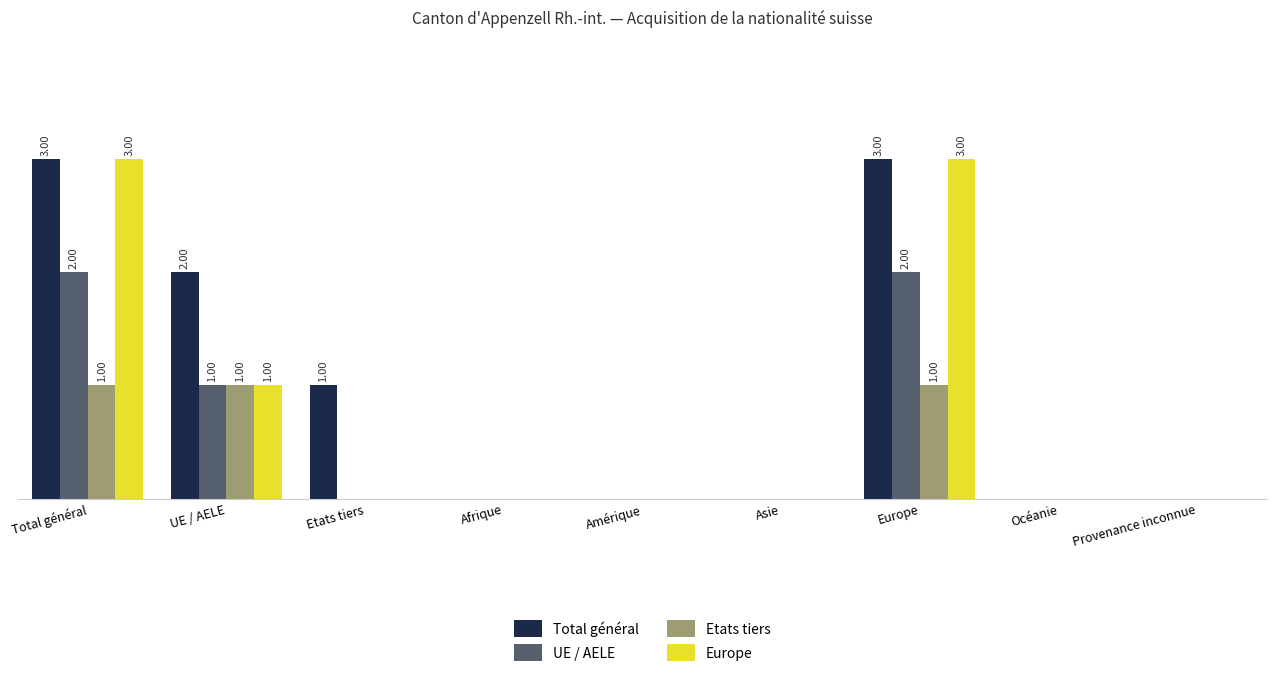

What is the difference between the second highest and minimum values in the Etats tiers series?

1